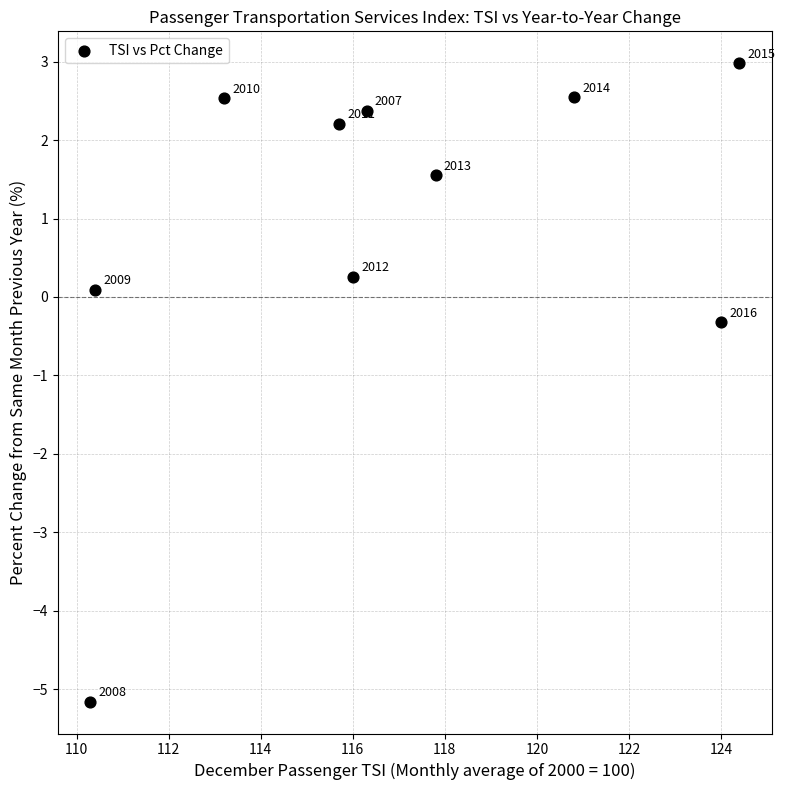

What Y value in the scatter plot is closest to -1?

-0.3